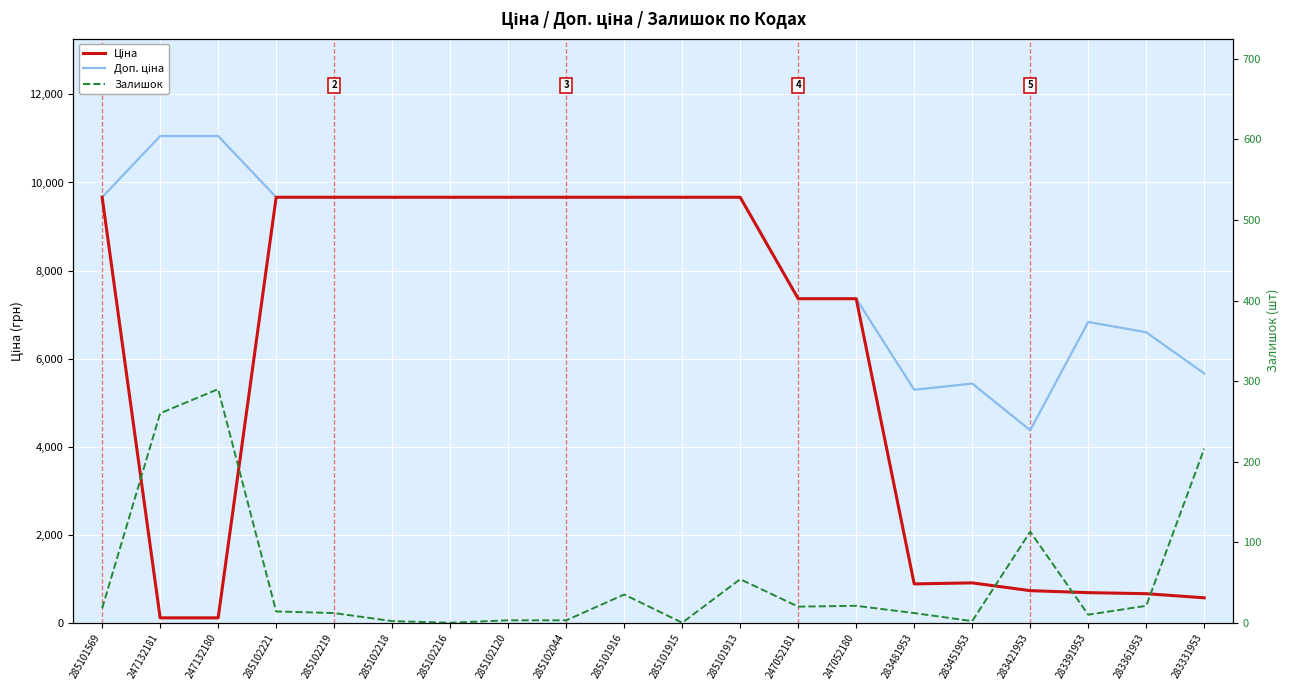

Does the chart display data point markers on the line(s)?

No